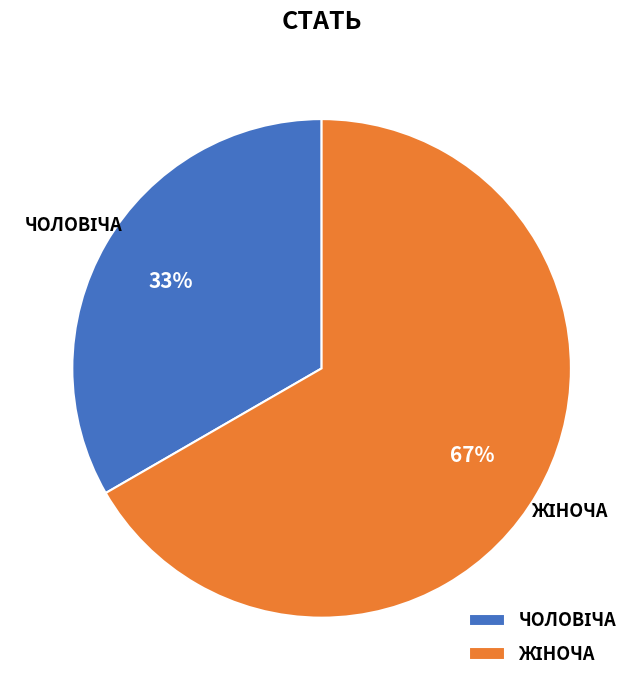

Does any single category account for the majority?

Yes